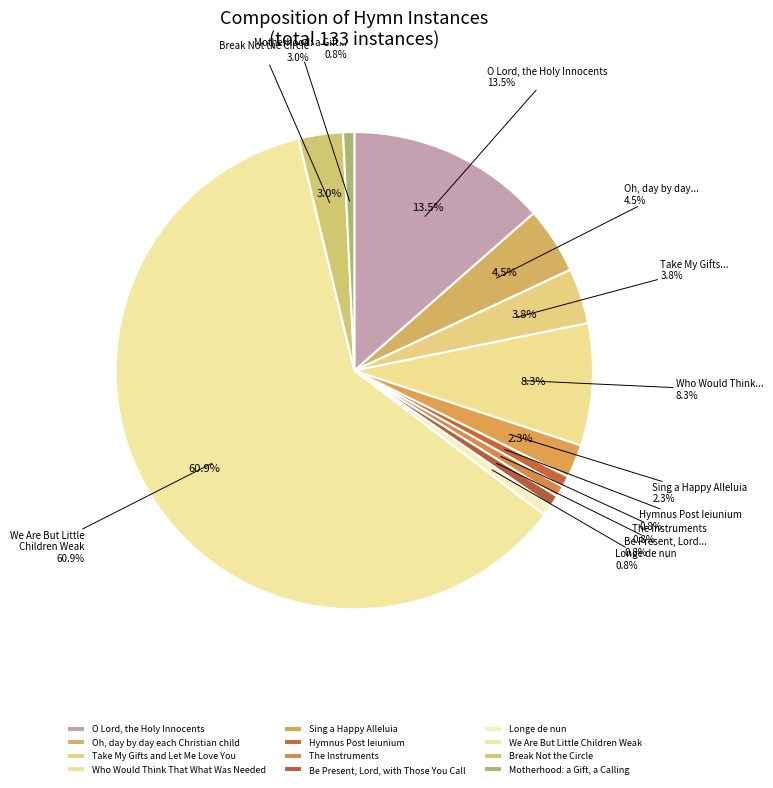

Count the number of slices in the pie.

12